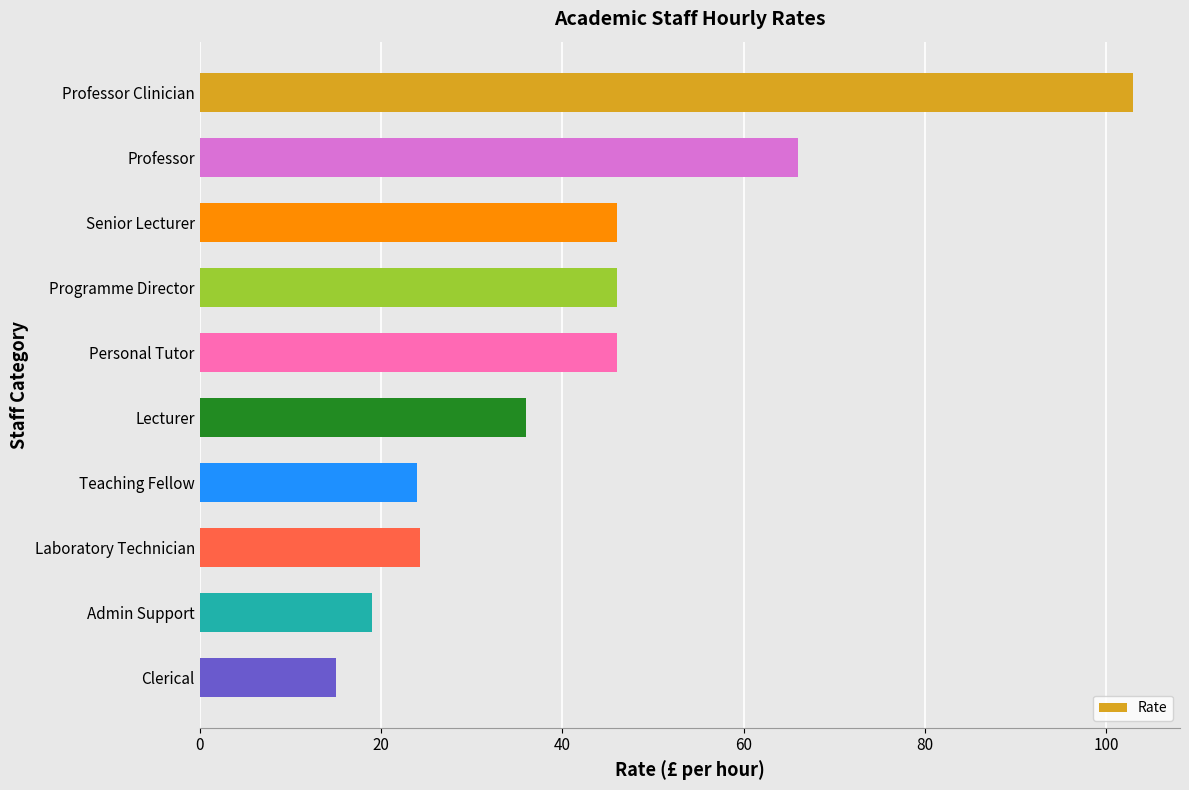

What is the change in value from Admin Support to Clerical?

-4.0